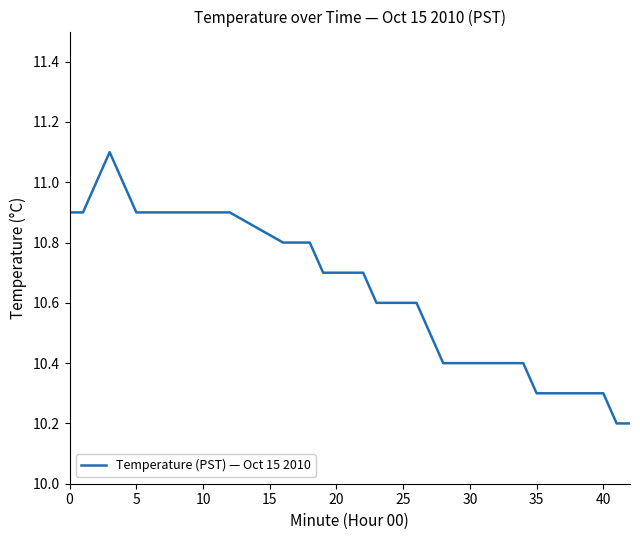

What is the smallest value displayed?

10.2